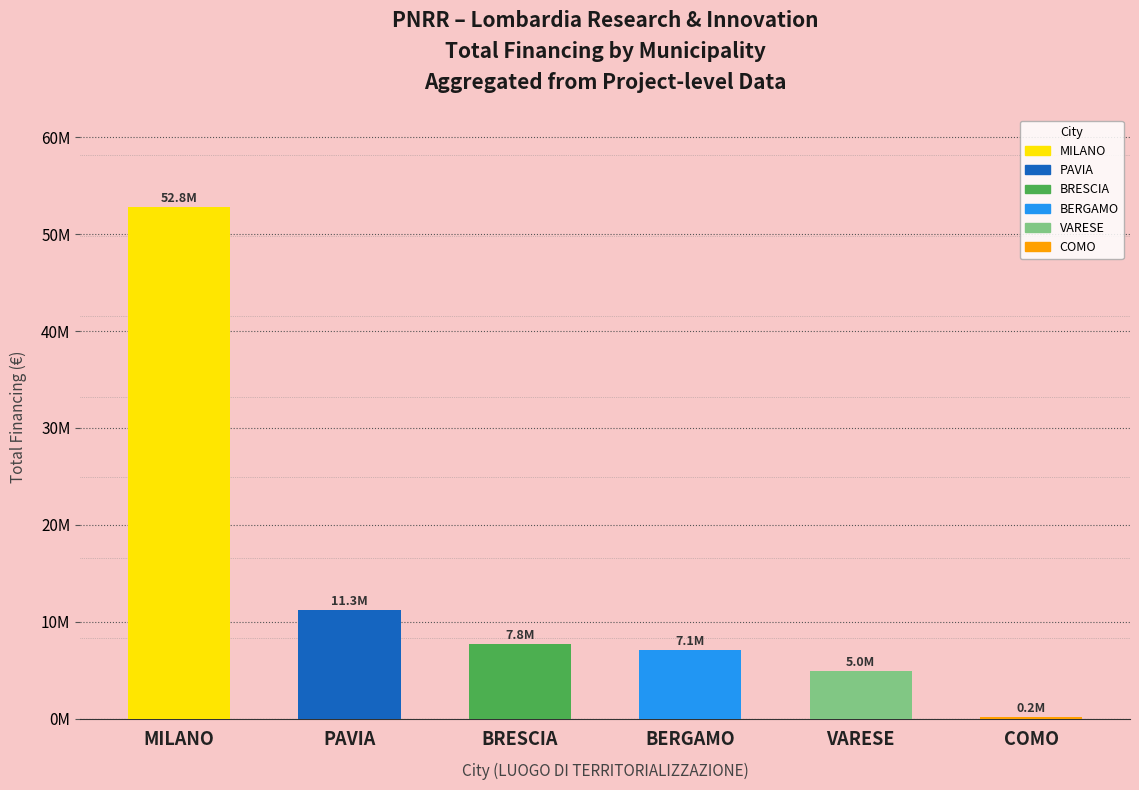

The value at PAVIA is 11263982.0. True or false?

True